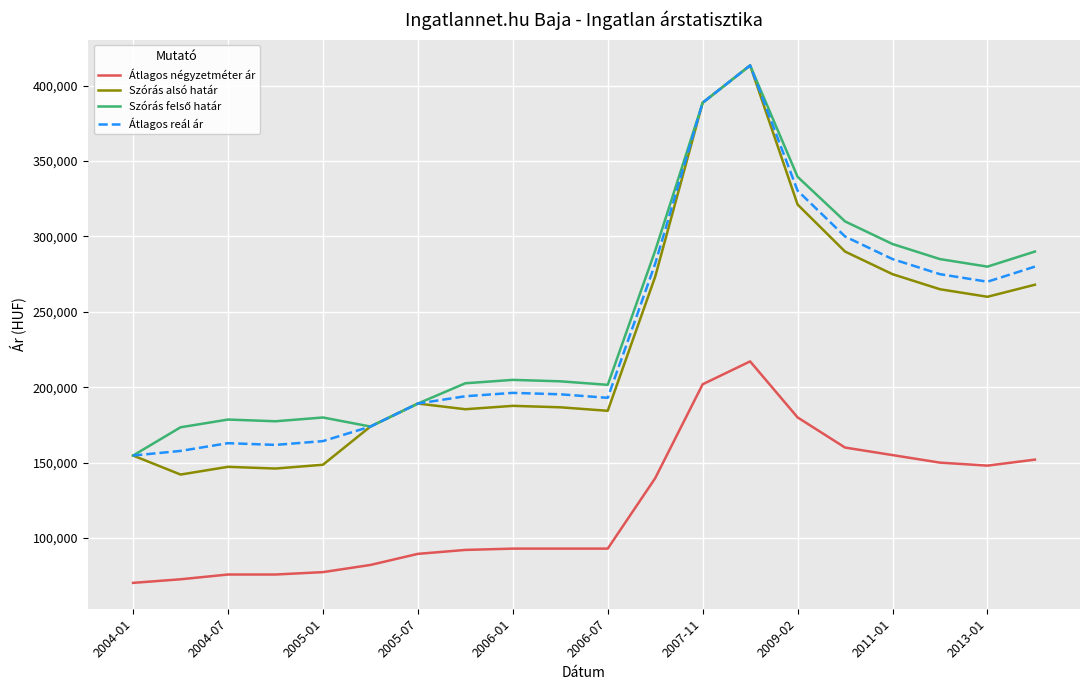

True or false: Átlagos négyzetméter ár and Szórás alsó határ cross at least once.

False